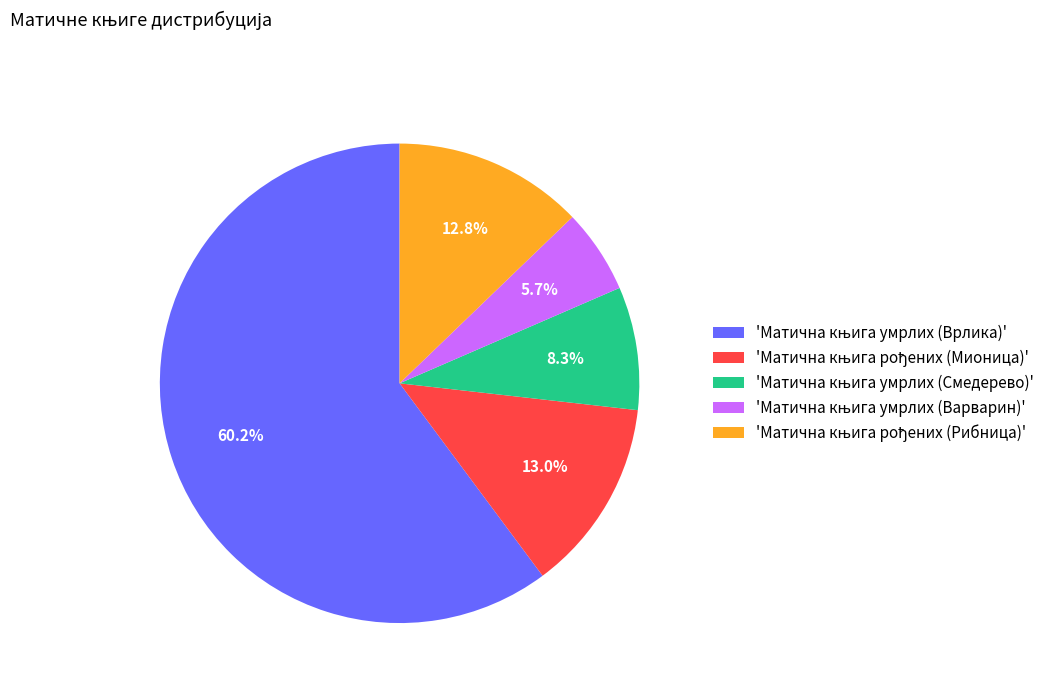

Does any single category account for the majority?

Yes